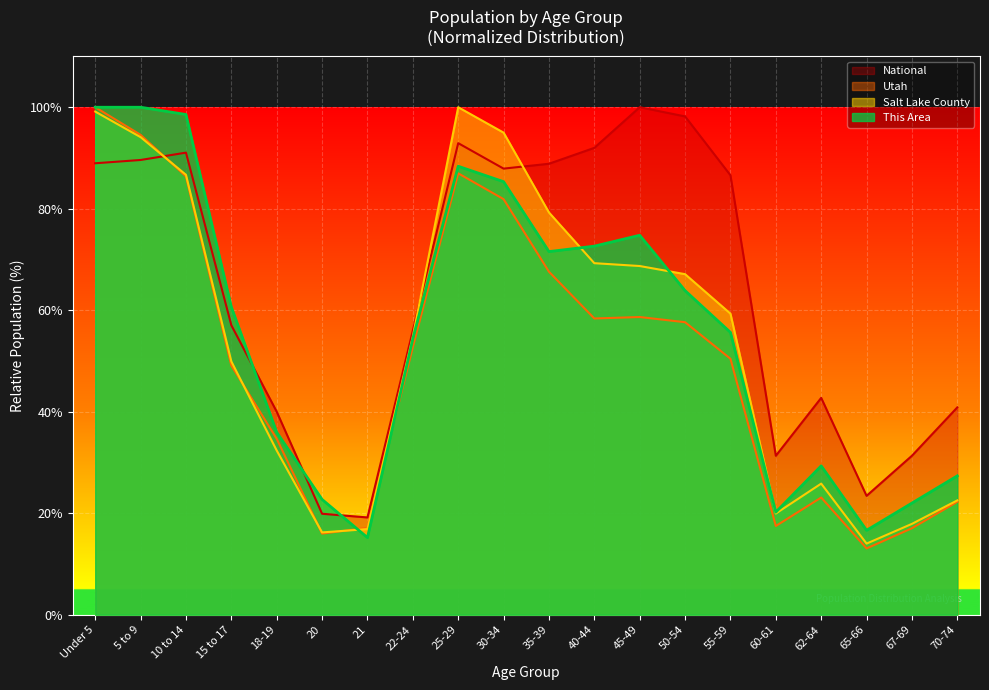

How many values in the Salt Lake County series are below 59?

10